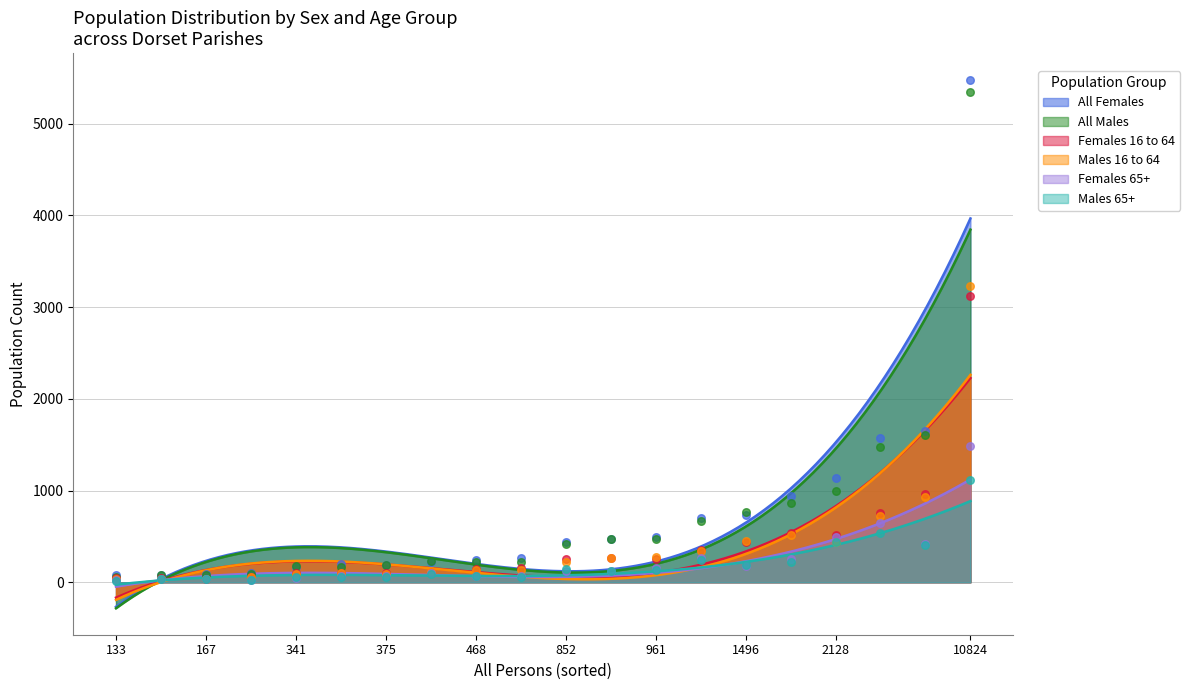

At how many categories does at least one series exceed 1588?

2